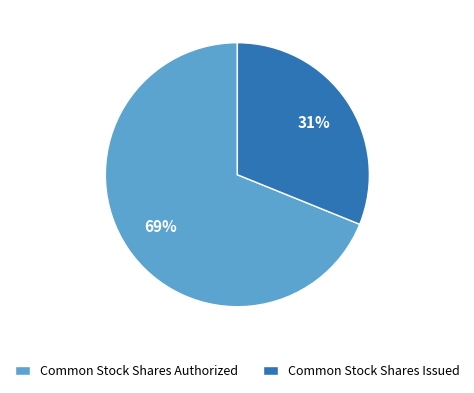

Do Common Stock Shares Authorized and Common Stock Shares Issued together represent more than half of the pie?

Yes